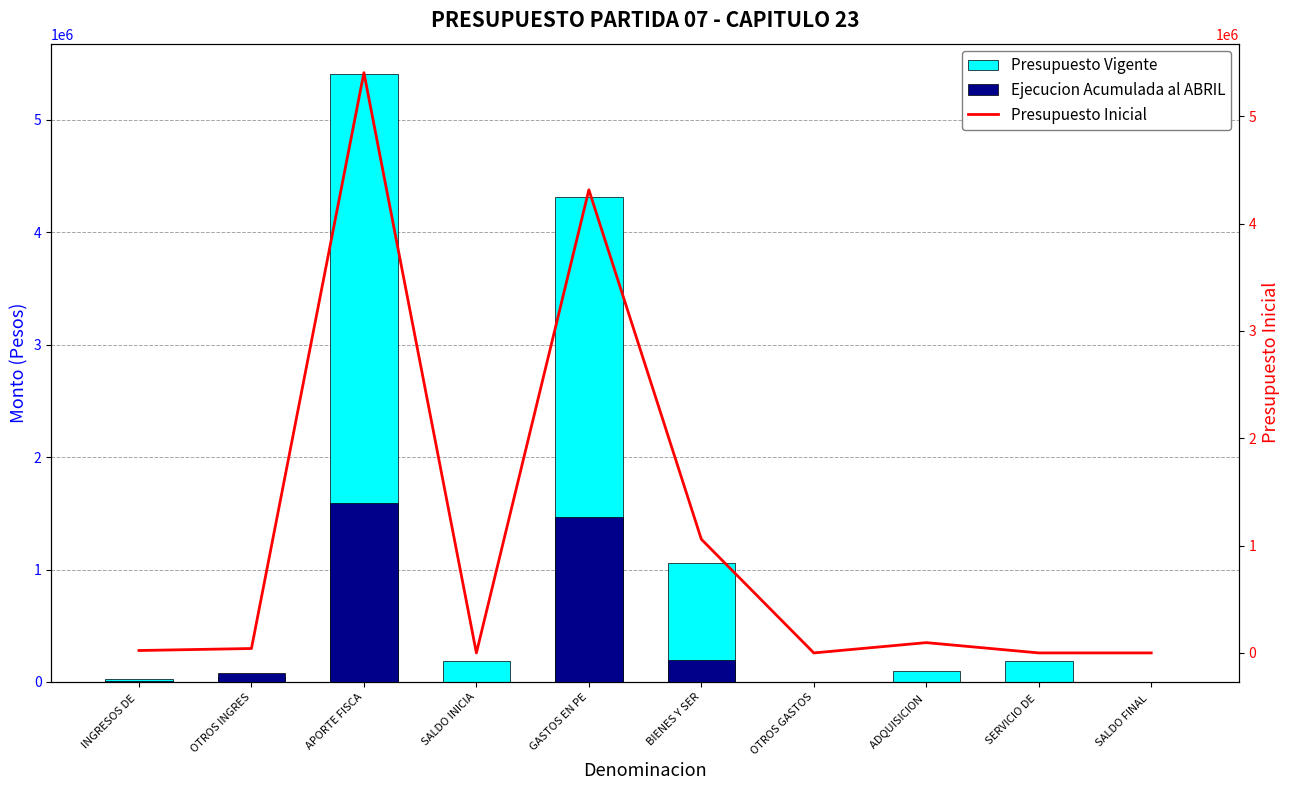

Rank the series at APORTE FISCA from lowest to highest value.

Ejecucion Acumulada al ABRIL, Presupuesto Vigente, Presupuesto Inicial